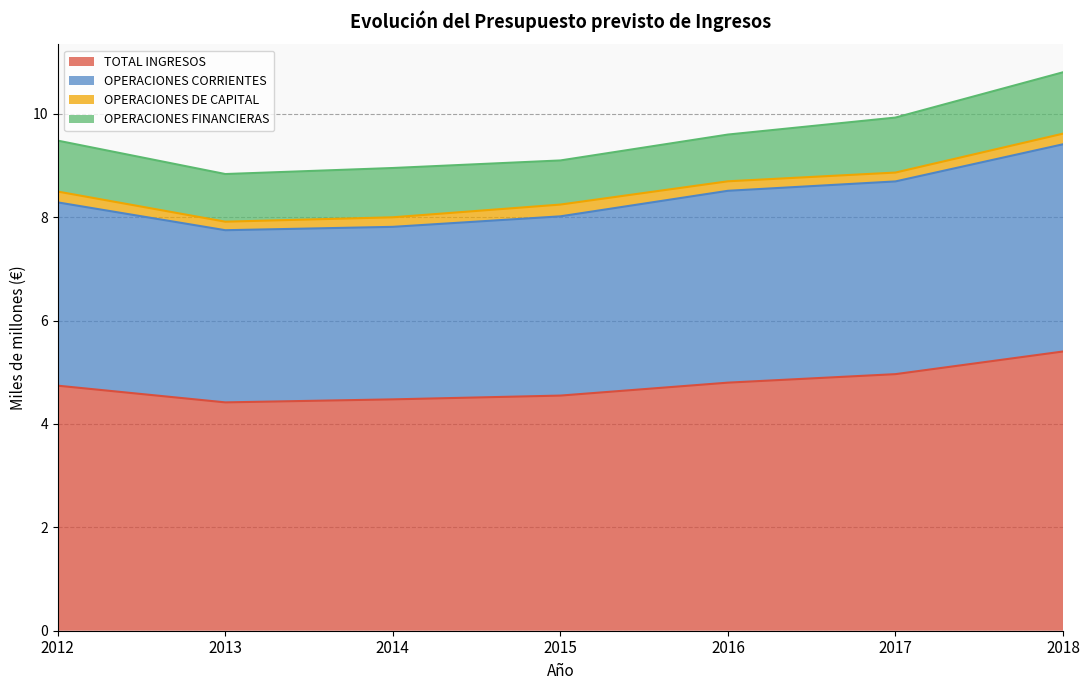

True or false: TOTAL INGRESOS has a value of 3.9 at 2013.

False